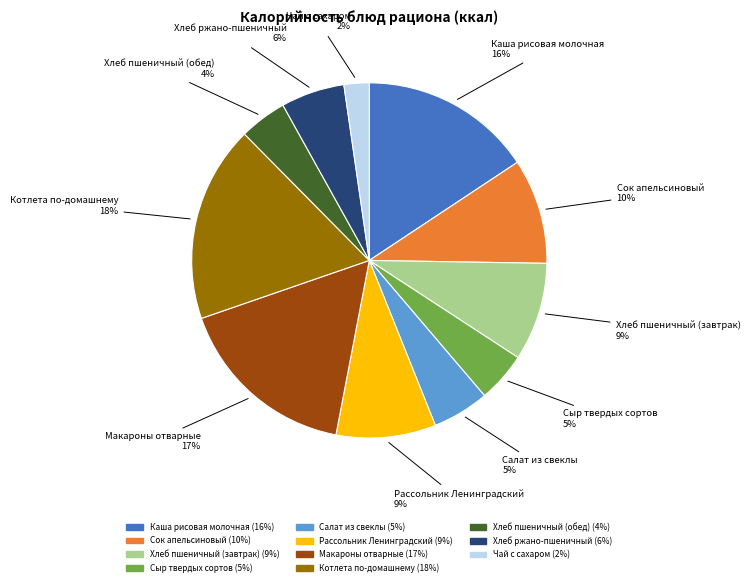

Does Салат из свеклы represent more than half of the total?

No